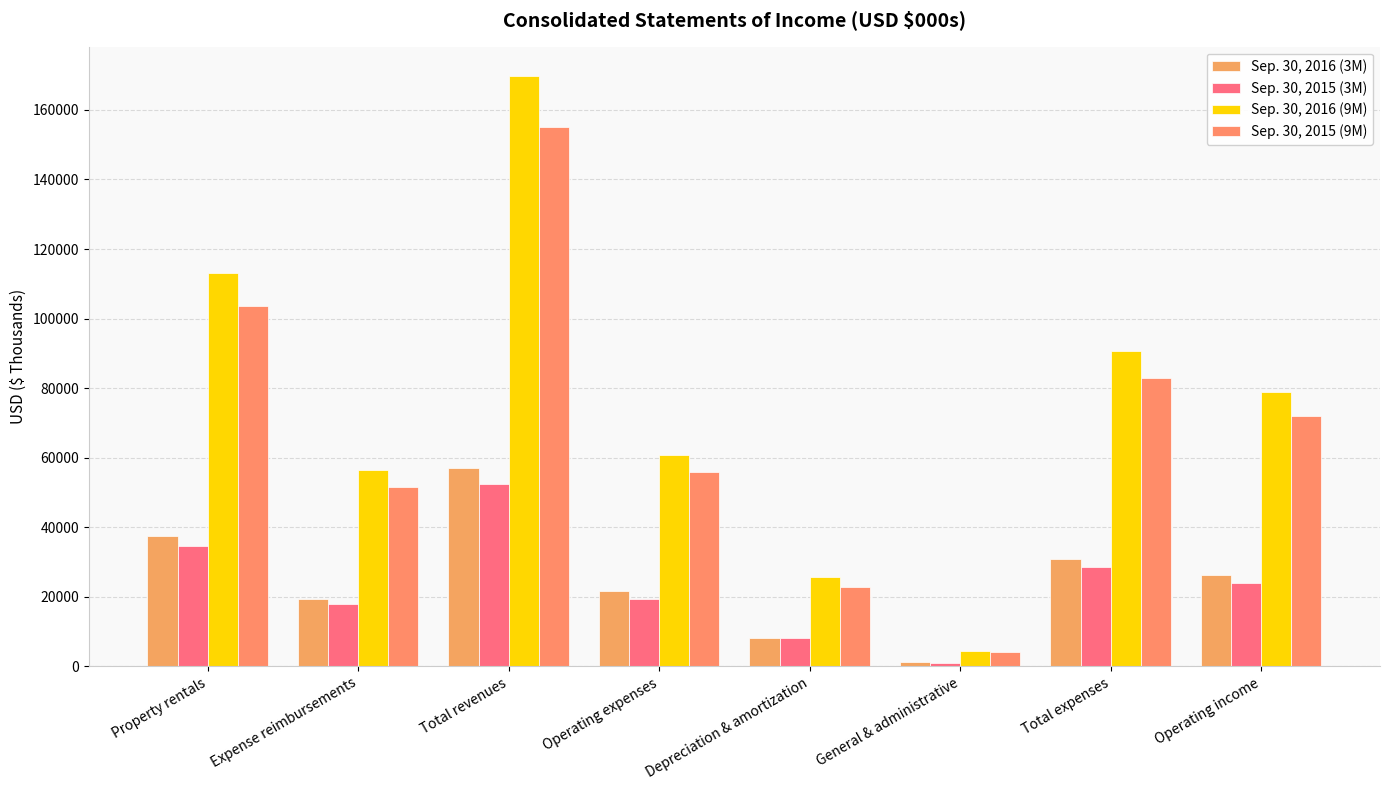

Reading left to right, extract all data points from this chart.

Sep. 30, 2016 (3M): Property rentals=37598	Expense reimbursements=19522	Total revenues=57120	Operating expenses=21714	Depreciation & amortization=8045	General & administrative=1225	Total expenses=30984	Operating income=26136
Sep. 30, 2015 (3M): Property rentals=34599	Expense reimbursements=17815	Total revenues=52414	Operating expenses=19390	Depreciation & amortization=8092	General & administrative=1091	Total expenses=28573	Operating income=23841
Sep. 30, 2016 (9M): Property rentals=113129	Expense reimbursements=56554	Total revenues=169683	Operating expenses=60702	Depreciation & amortization=25745	General & administrative=4285	Total expenses=90732	Operating income=78951
Sep. 30, 2015 (9M): Property rentals=103654	Expense reimbursements=51442	Total revenues=155096	Operating expenses=55985	Depreciation & amortization=22783	General & administrative=4261	Total expenses=83029	Operating income=72067